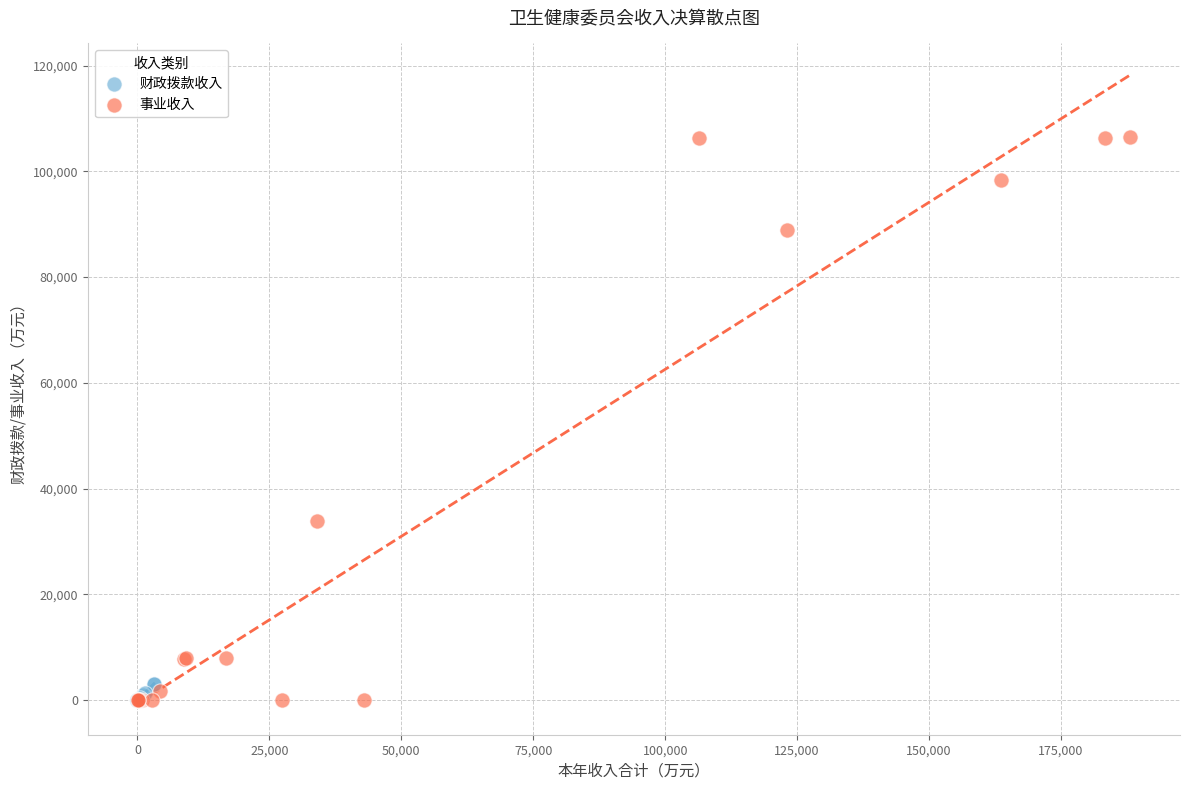

Which series has the largest Y range (max minus min)?

事业收入